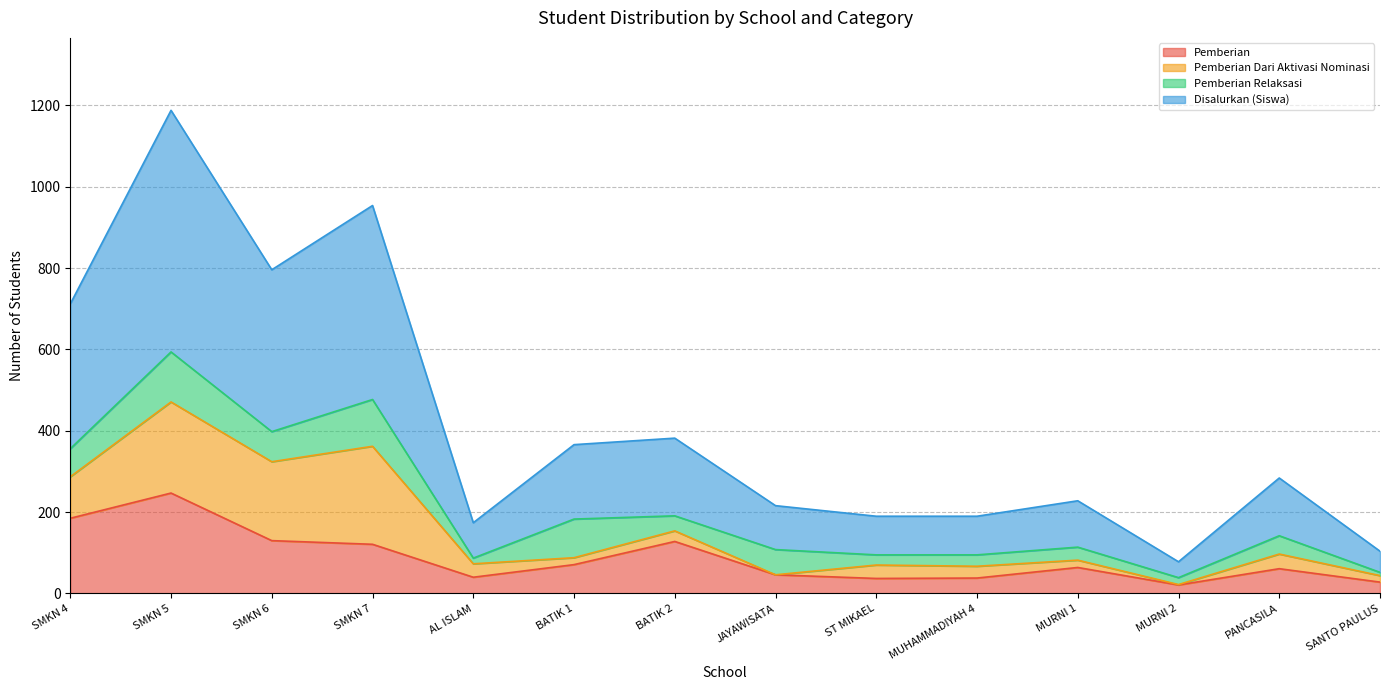

What is the difference between the second highest and minimum values in the Disalurkan (Siswa) series?

438